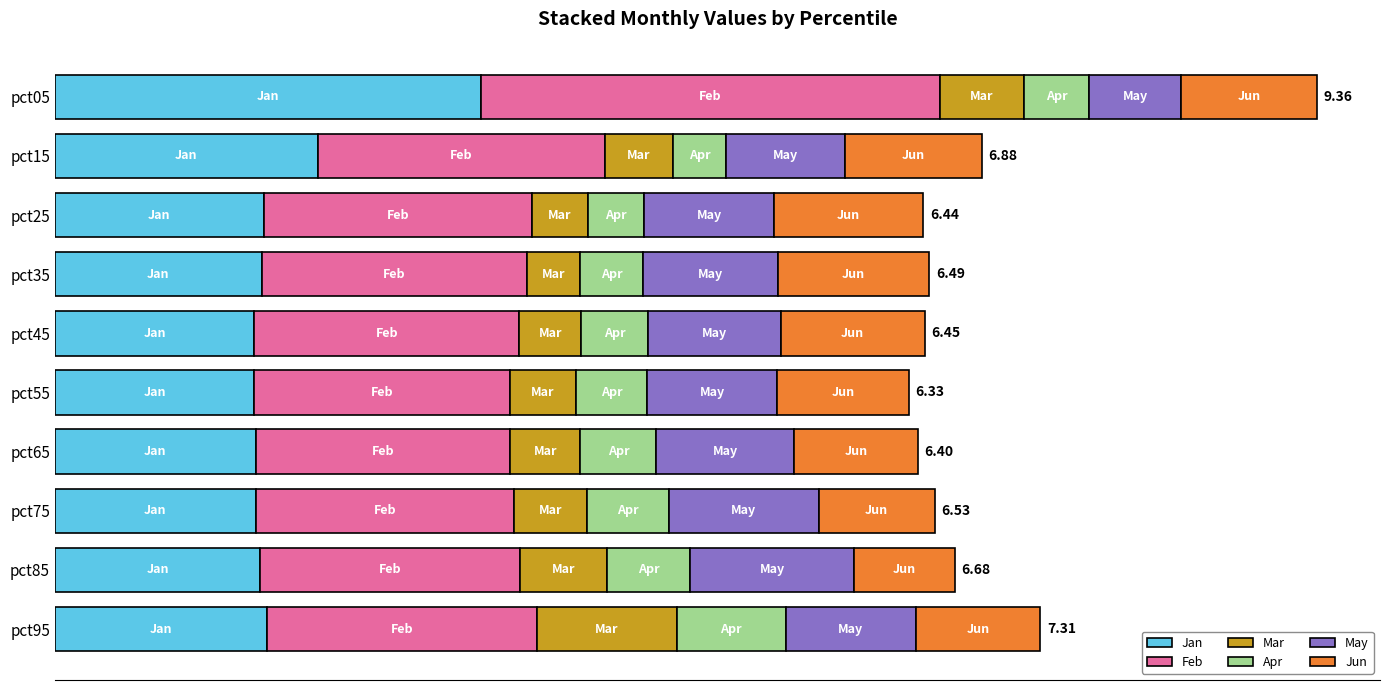

Reading left to right, transcribe all the data shown in this chart.

Jan: 3.2	2.0	1.5	1.5	1.5	1.5	1.5	1.5	1.5	1.6
Feb: 3.4	2.1	2.0	2.0	2.0	1.9	1.9	1.9	1.9	2.0
Mar: 0.6	0.5	0.4	0.4	0.5	0.5	0.5	0.5	0.6	1.0
Apr: 0.5	0.4	0.4	0.5	0.5	0.5	0.6	0.6	0.6	0.8
May: 0.7	0.9	1.0	1.0	1.0	1.0	1.0	1.1	1.2	1.0
Jun: 1.0	1.0	1.1	1.1	1.1	1.0	0.9	0.9	0.8	0.9